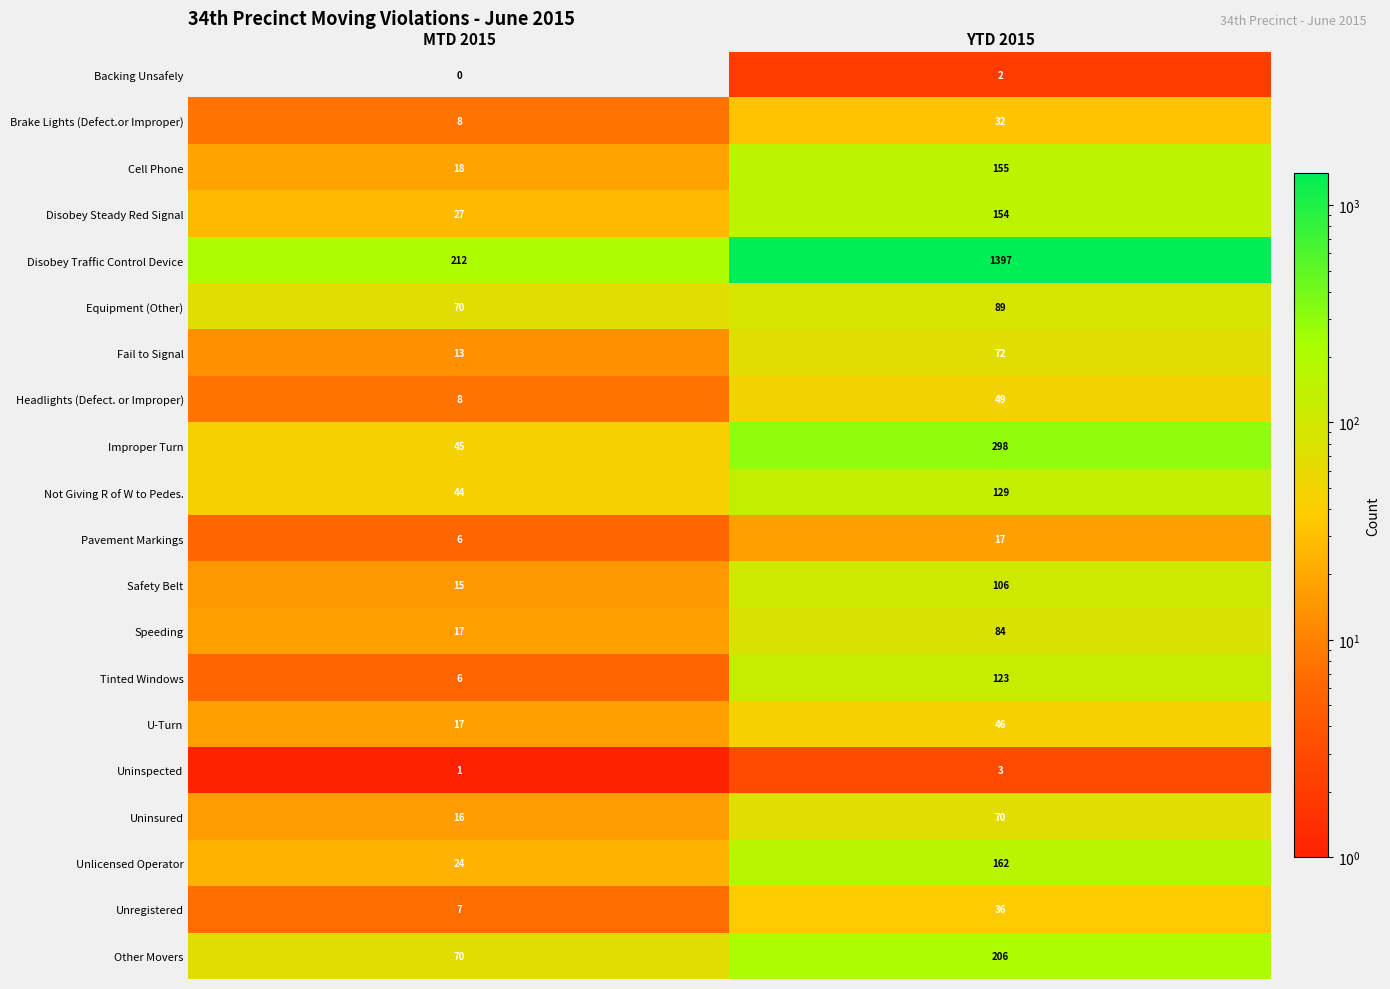

What is the difference between the highest and lowest values at MTD 2015?

212